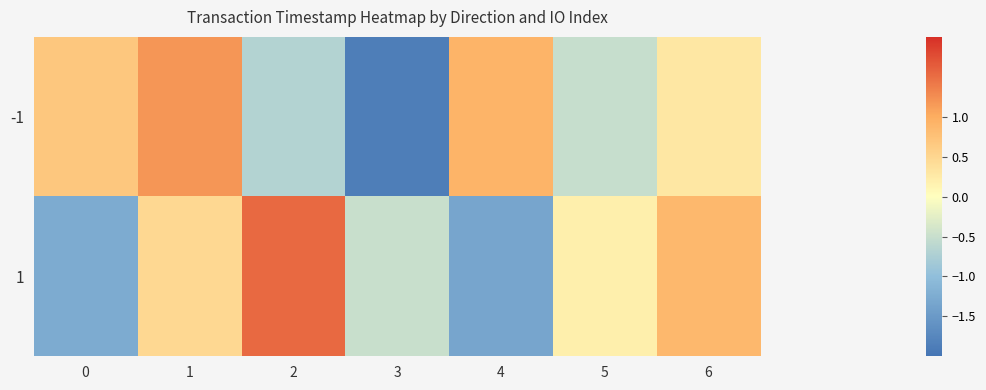

Between 1 and 6, which is larger?

1